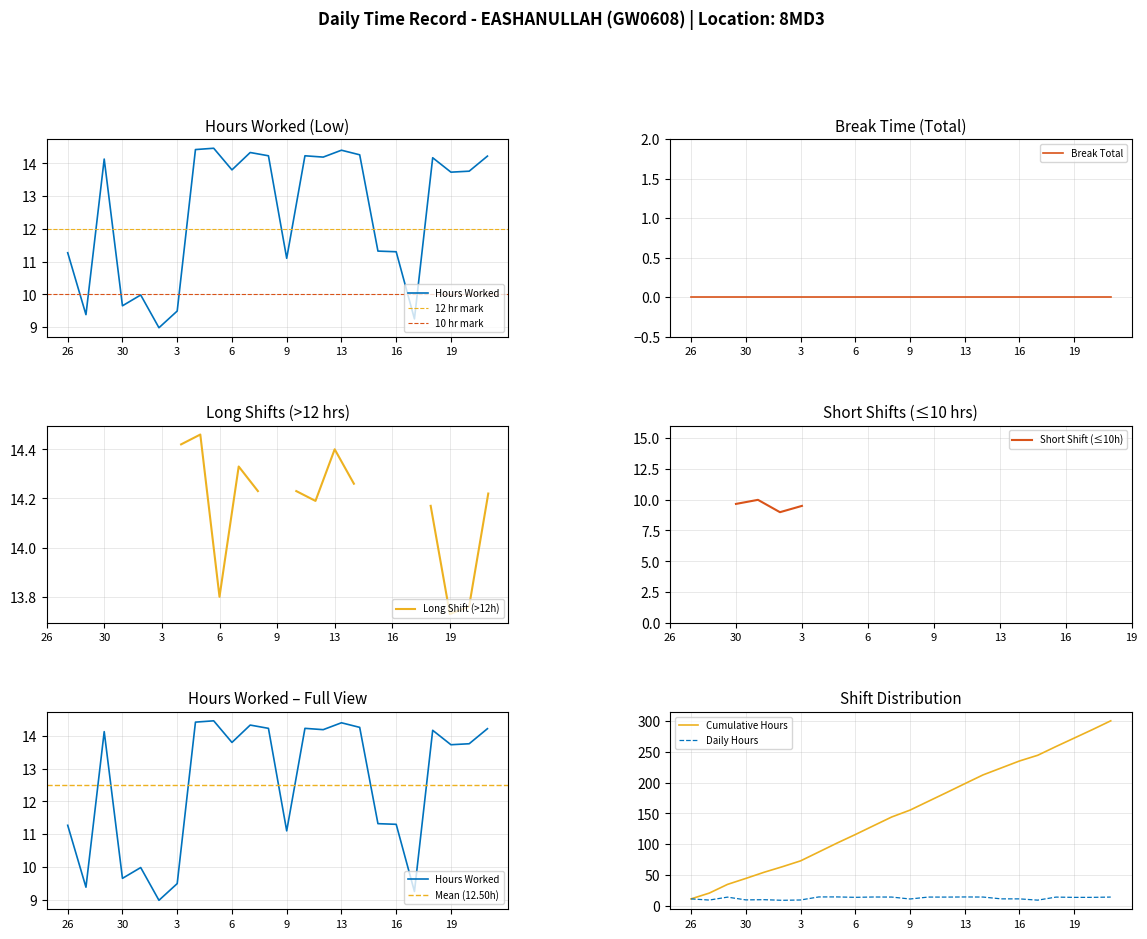

What is the highest value of the Cumulative Hours series?

300.1